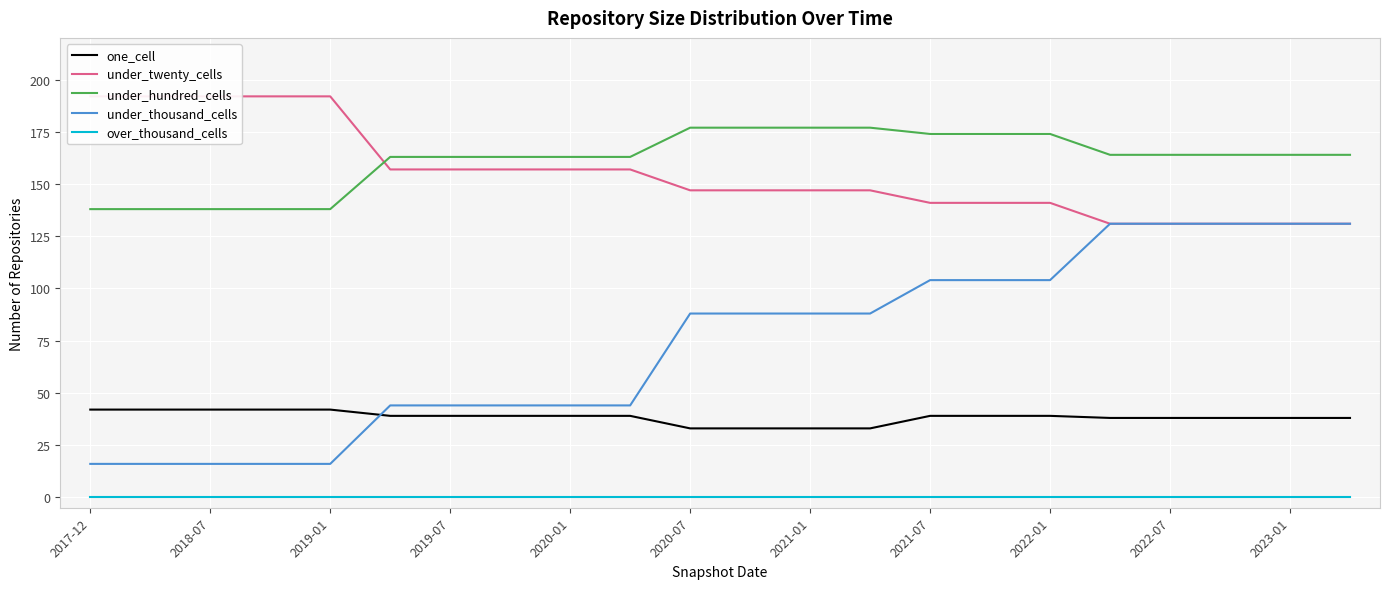

What is the maximum value for one_cell?

42